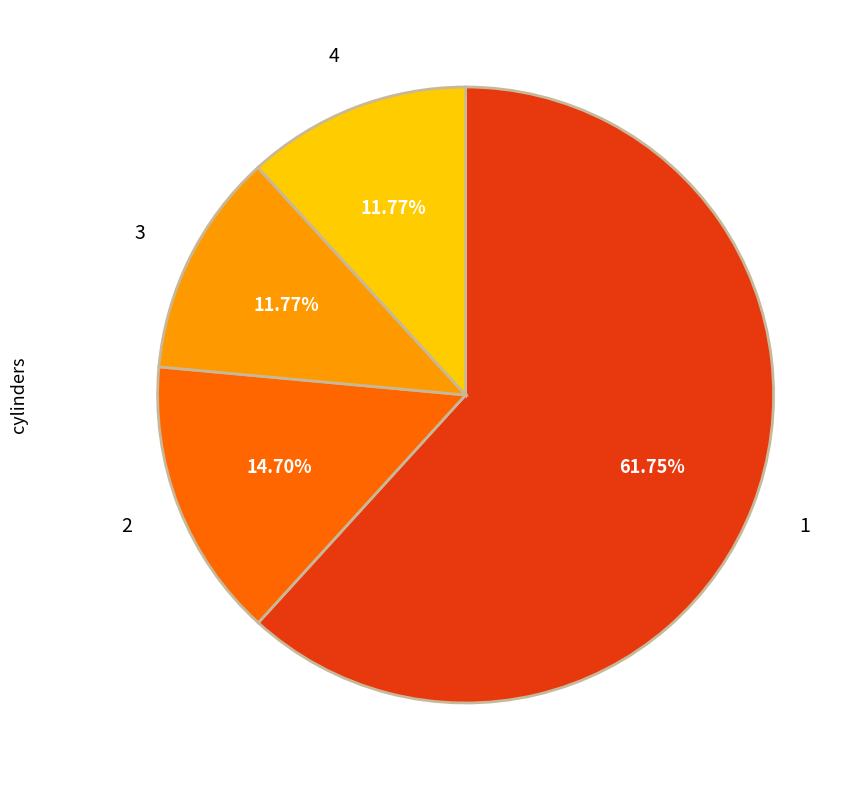

What is the ratio of the value at 2 to the value at 4?

1.2